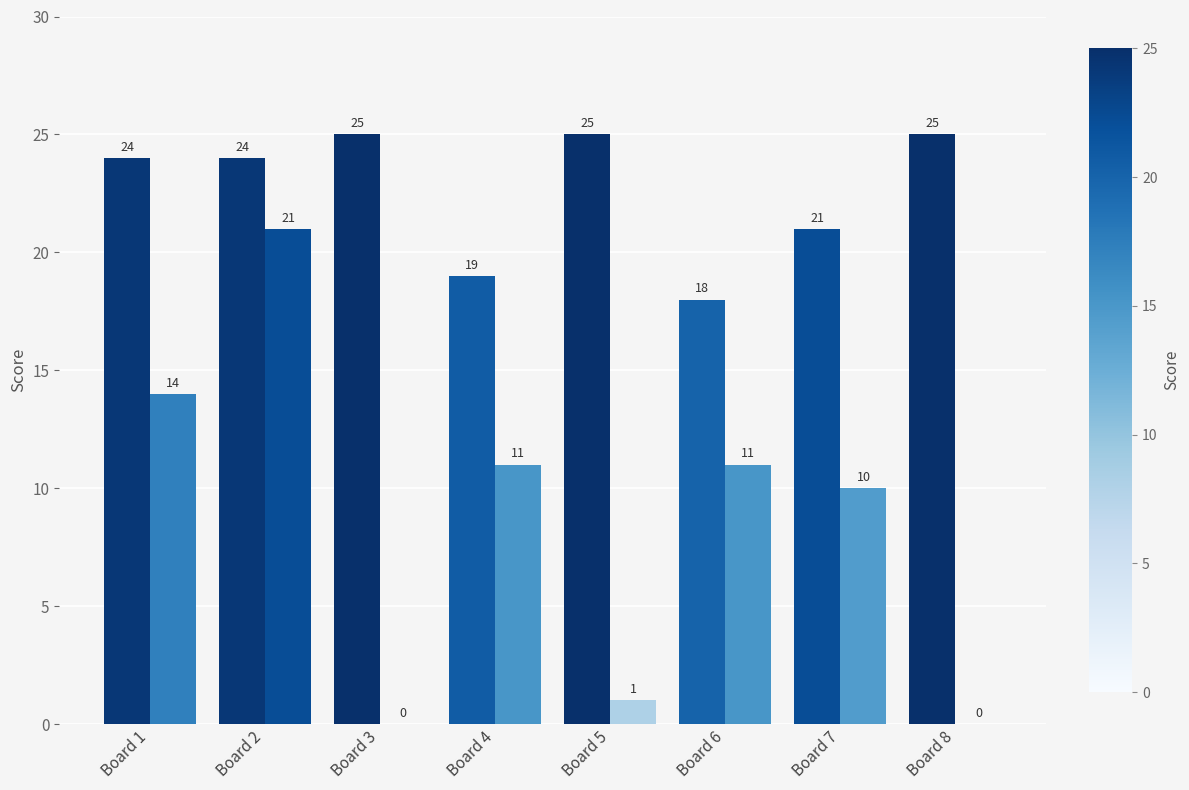

Count the number of data series in this chart.

2